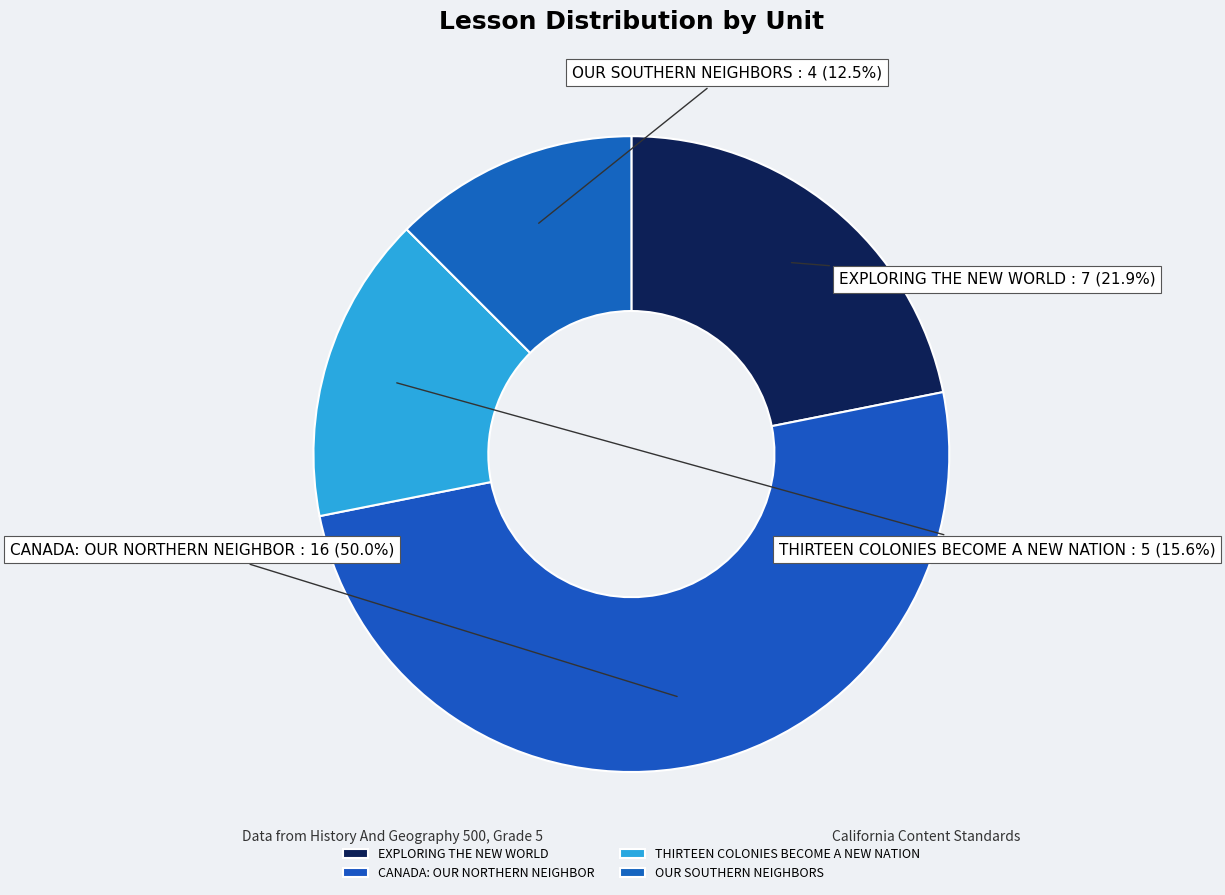

What percentage do OUR SOUTHERN NEIGHBORS and EXPLORING THE NEW WORLD together represent?

34.4%